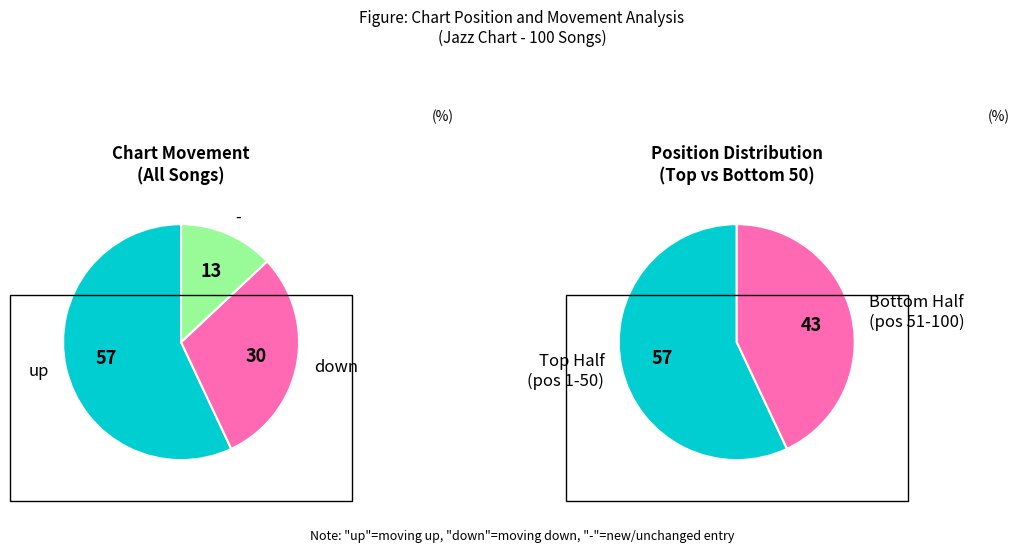

What is the ratio of the value at up to the value at down?

1.9